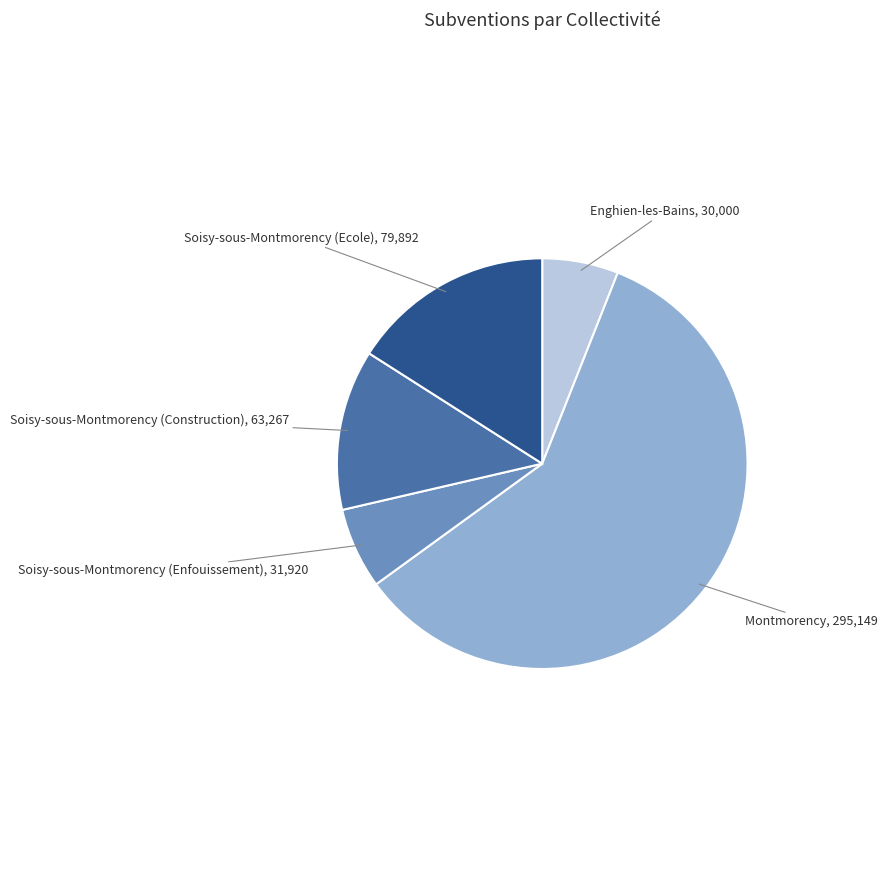

Is there a majority slice in this chart?

Yes